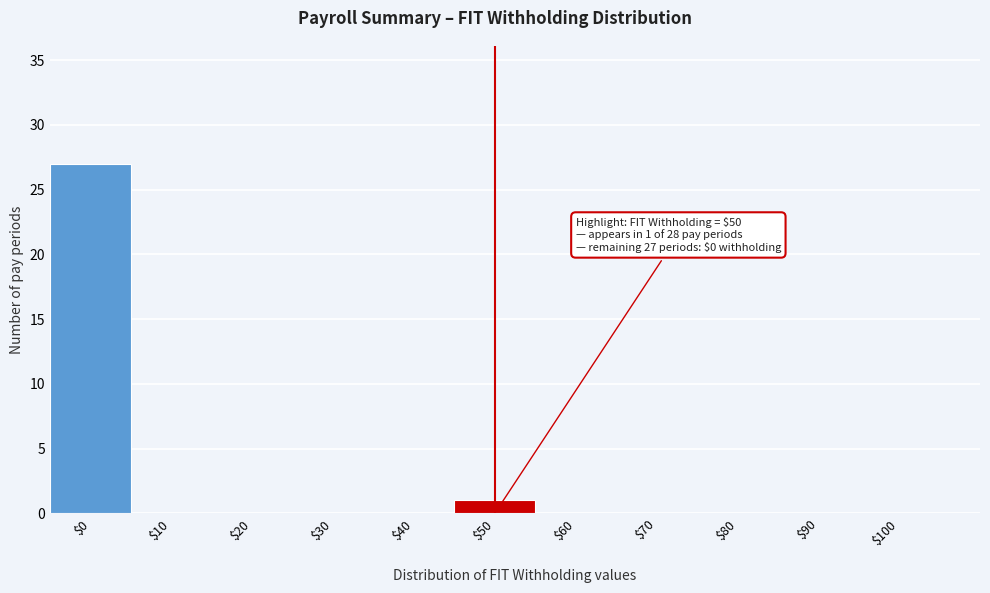

Which range on the x-axis has the tallest bar?

-5 to 5